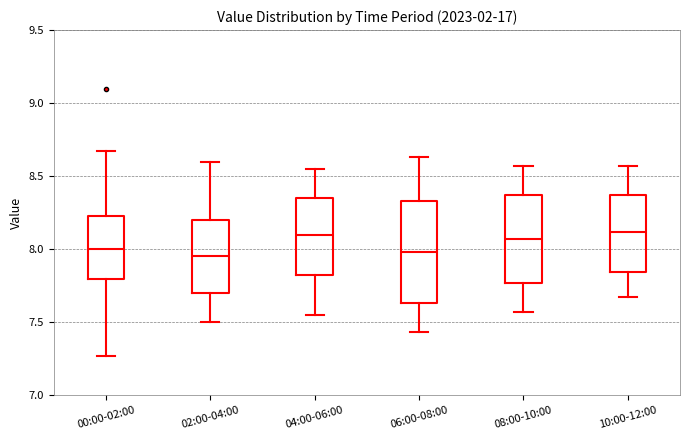

Which box is the tallest, from its lower edge to its upper edge?

06:00-08:00